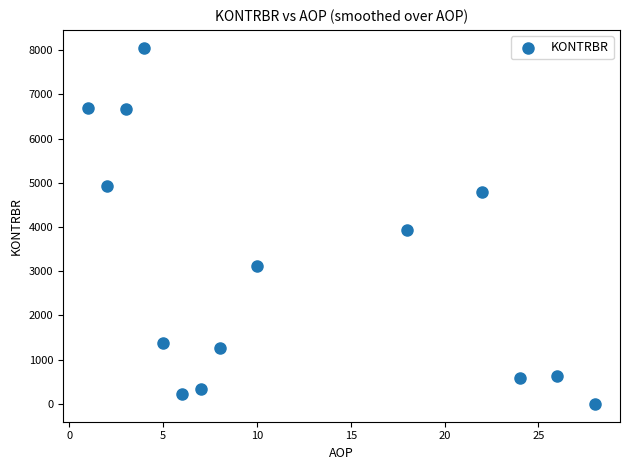

What is the range of X values (max minus min)?

27.0